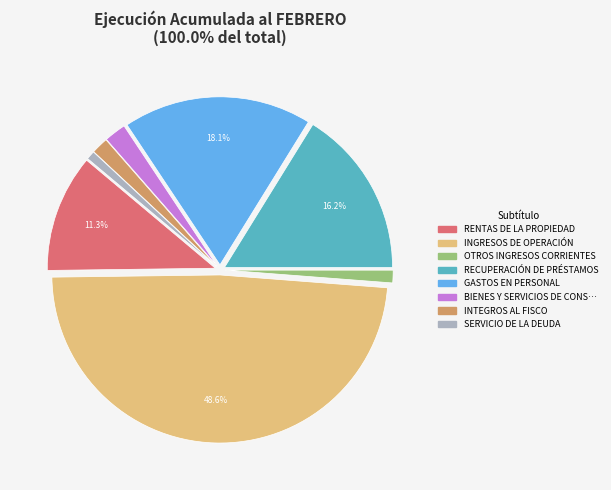

Count the number of slices in the pie.

8